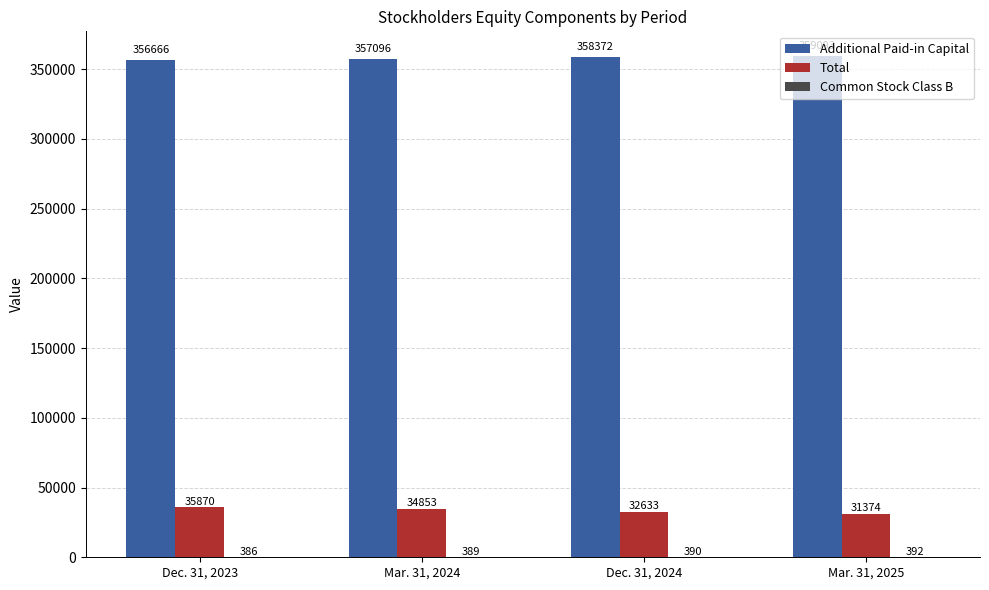

Count the number of data series in this chart.

3